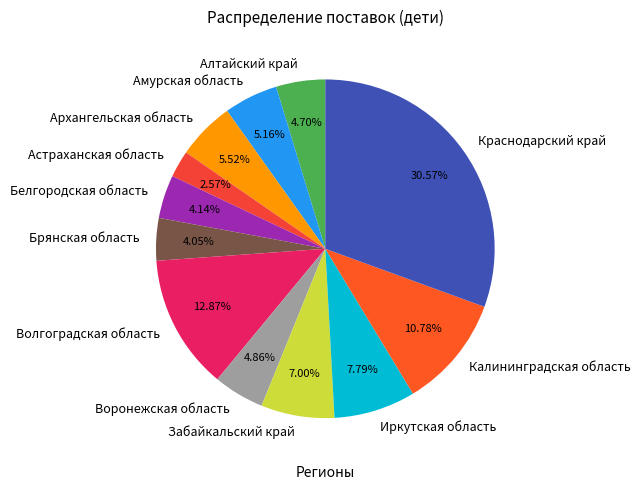

How many segments does this pie chart have?

12